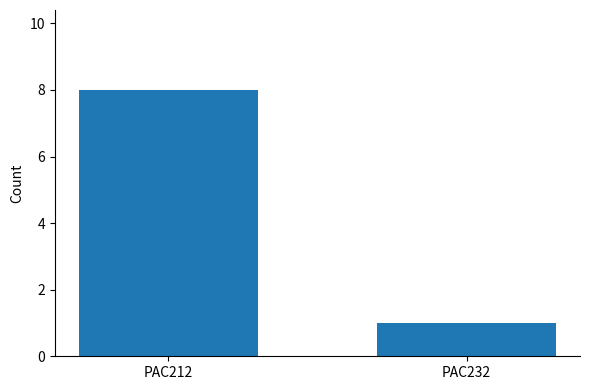

The value at PAC212 is 8. True or false?

True